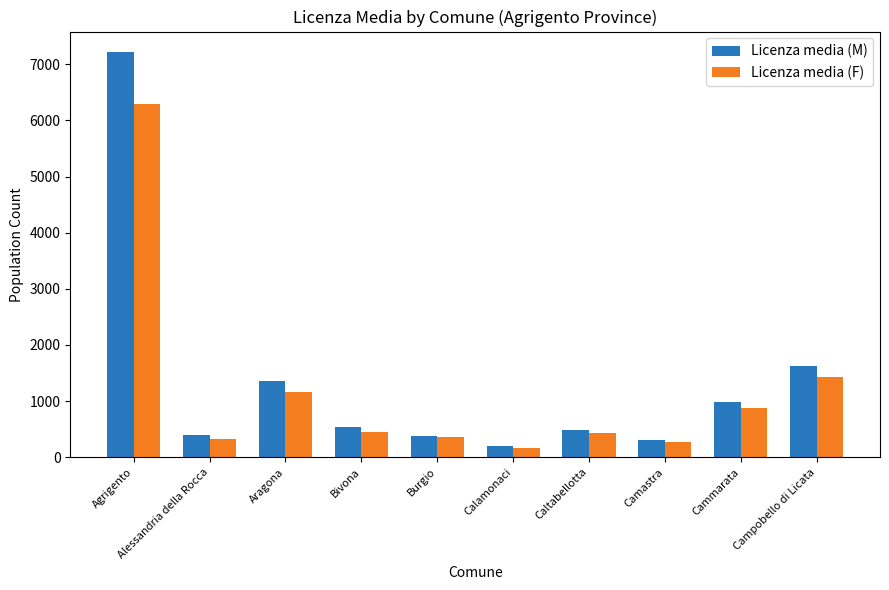

What is the sum of all Licenza media (F) values?

11757